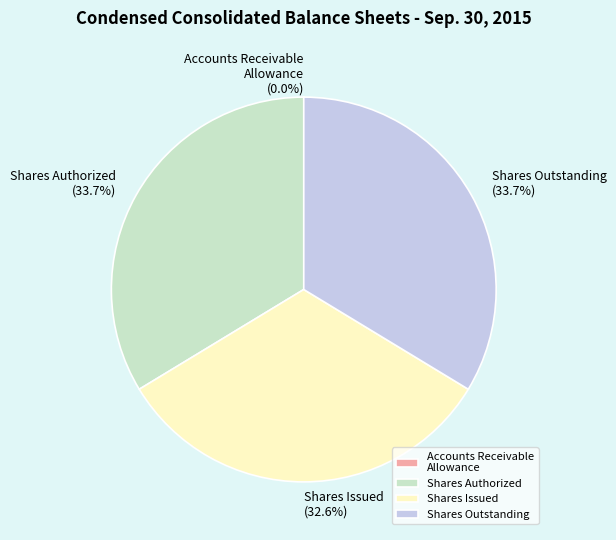

Is there any slice that represents more than half of the pie?

No